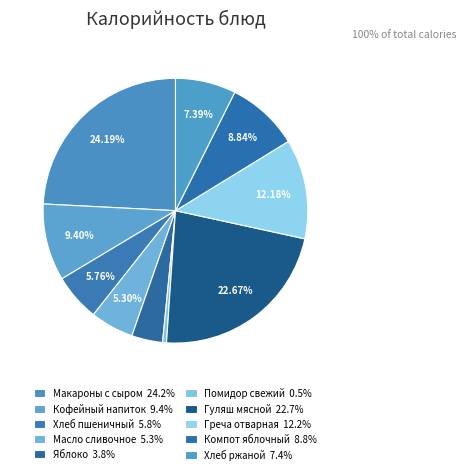

What is the largest slice in the pie chart?

Макароны отварные с сыром